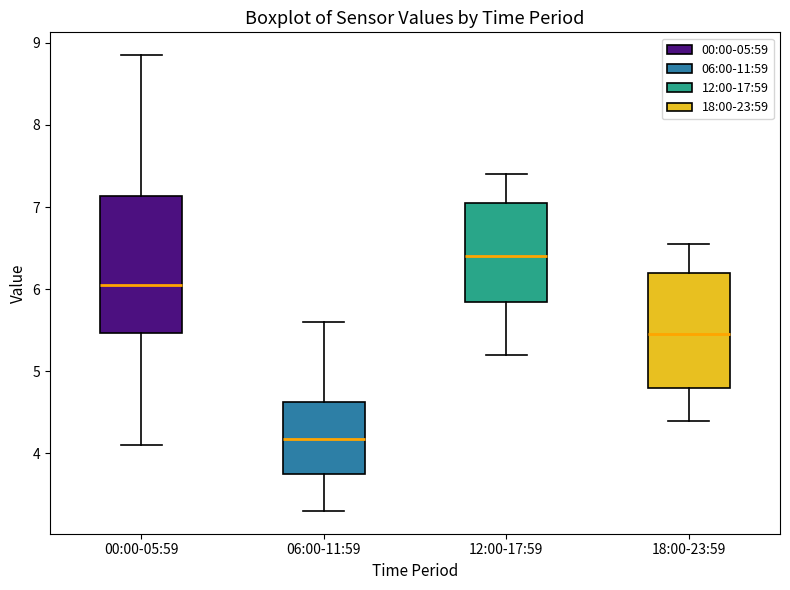

Reading left to right, read every box against the y-axis: the position of its median line, the range the box covers, and the ends of its whiskers. The values are not printed on the chart, so give them approximately, as read against the axis.

00:00-05:59: median 6.1, box 5.5 to 7.1, whiskers 4.1 to 8.9
06:00-11:59: median 4.2, box 3.8 to 4.6, whiskers 3.3 to 5.6
12:00-17:59: median 6.4, box 5.9 to 7.1, whiskers 5.2 to 7.4
18:00-23:59: median 5.5, box 4.8 to 6.2, whiskers 4.4 to 6.6